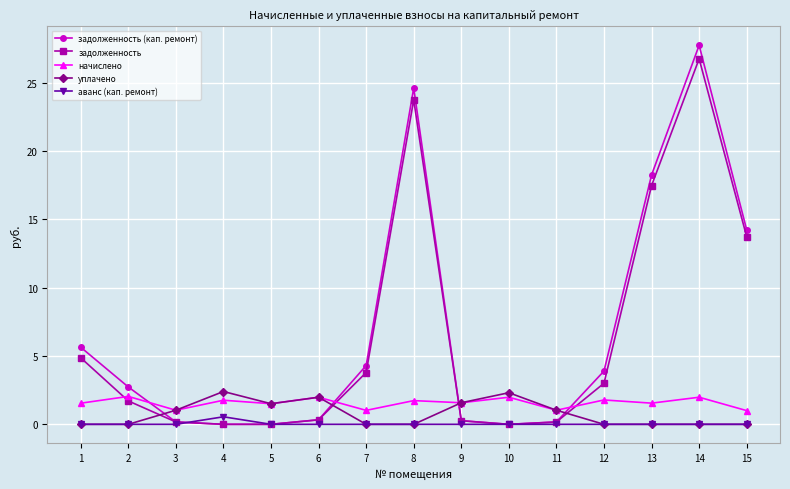

The value of задолженность (кап. ремонт) at 14 is 43.9. True or false?

False